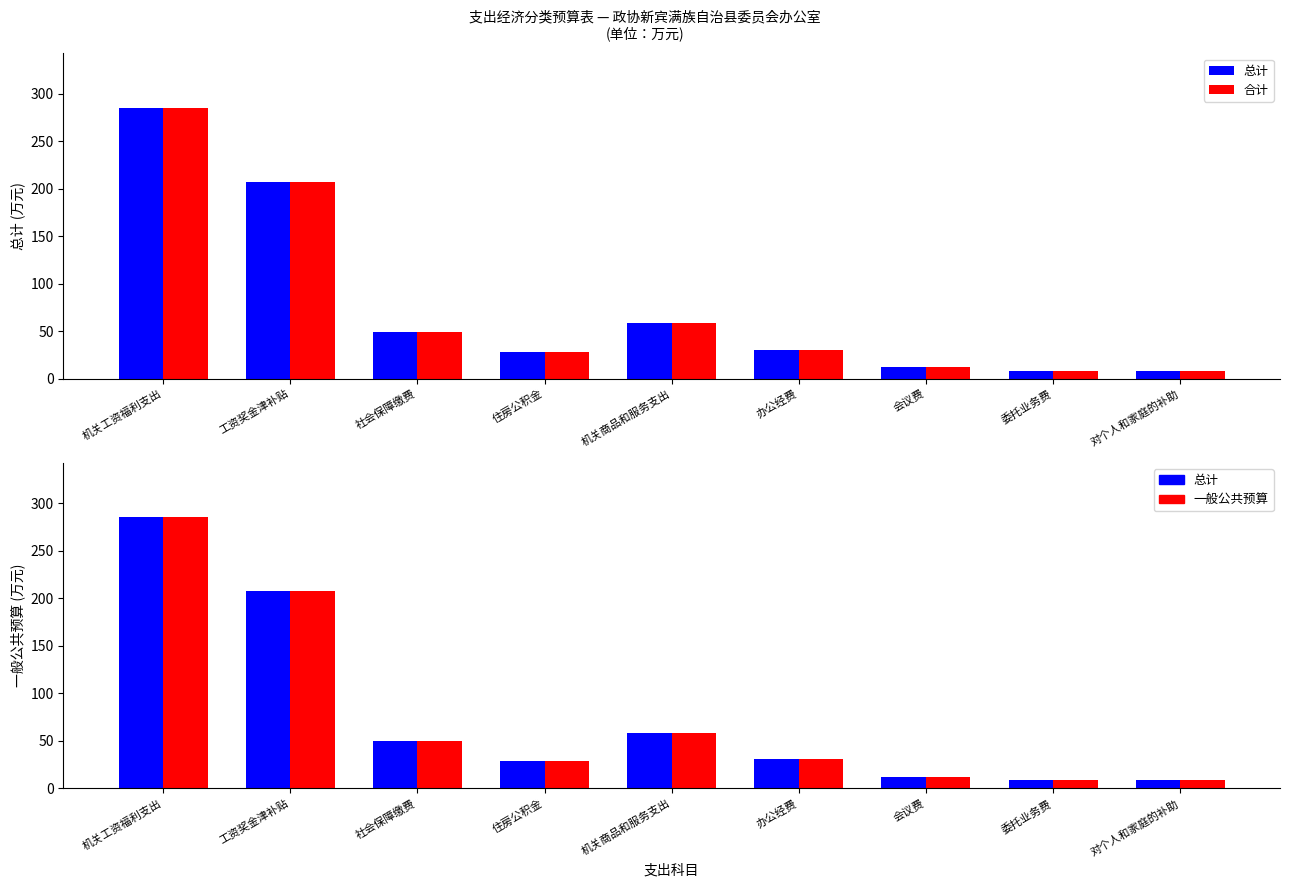

What is the label of the 3rd bar from the right?

会议费